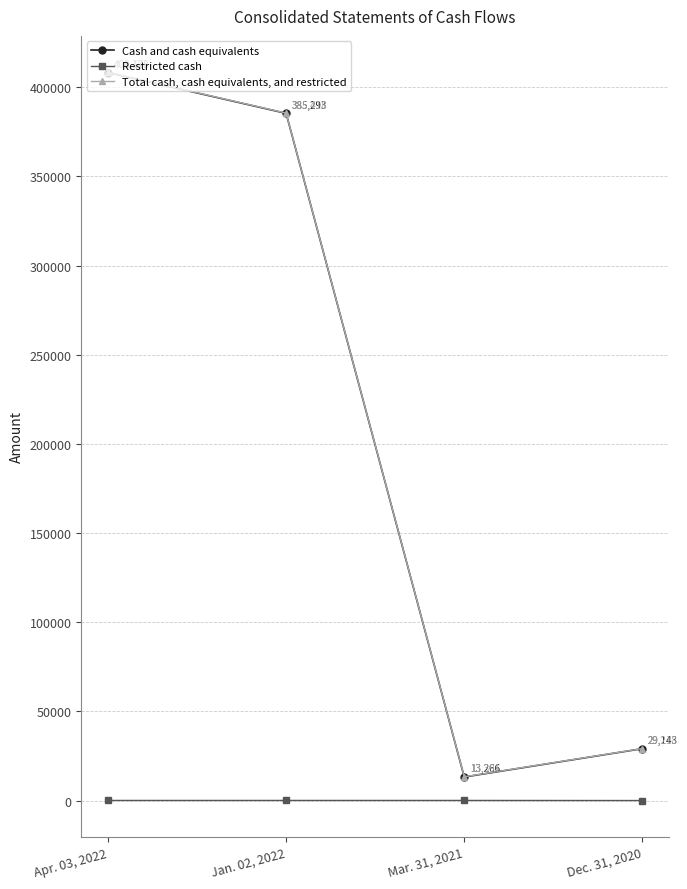

What is the spread (max minus min) of values at Apr. 03, 2022?

408178